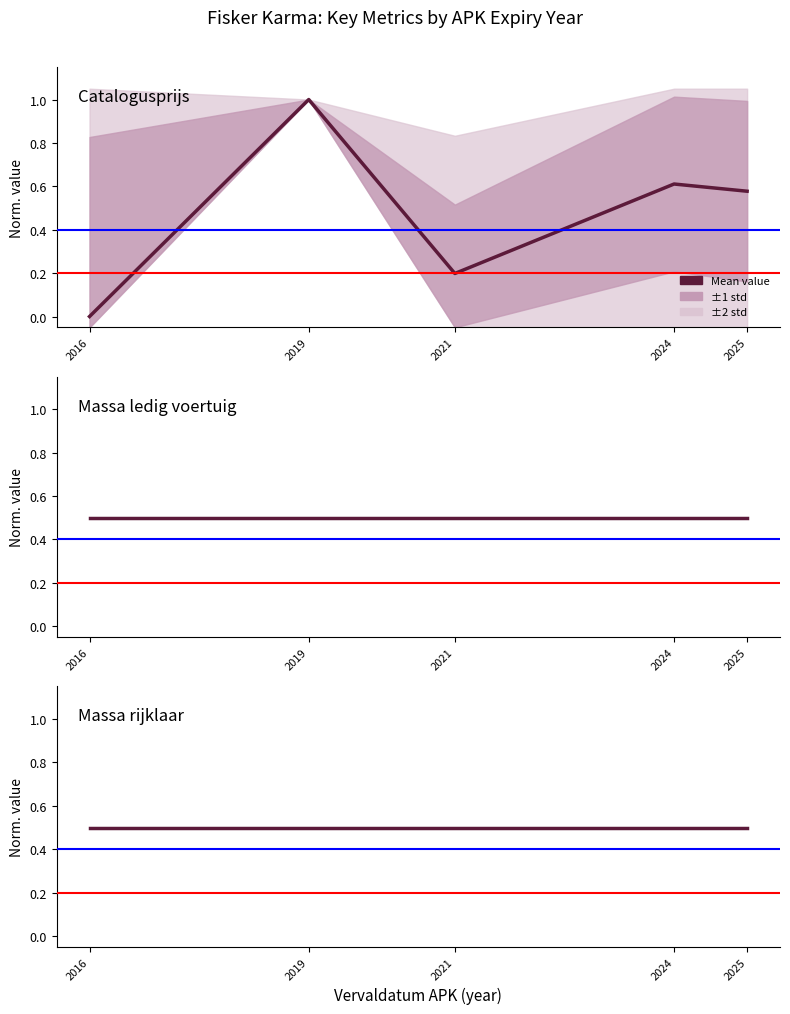

True or false: Massa ledig voertuig and Massa rijklaar intersect in this chart.

False